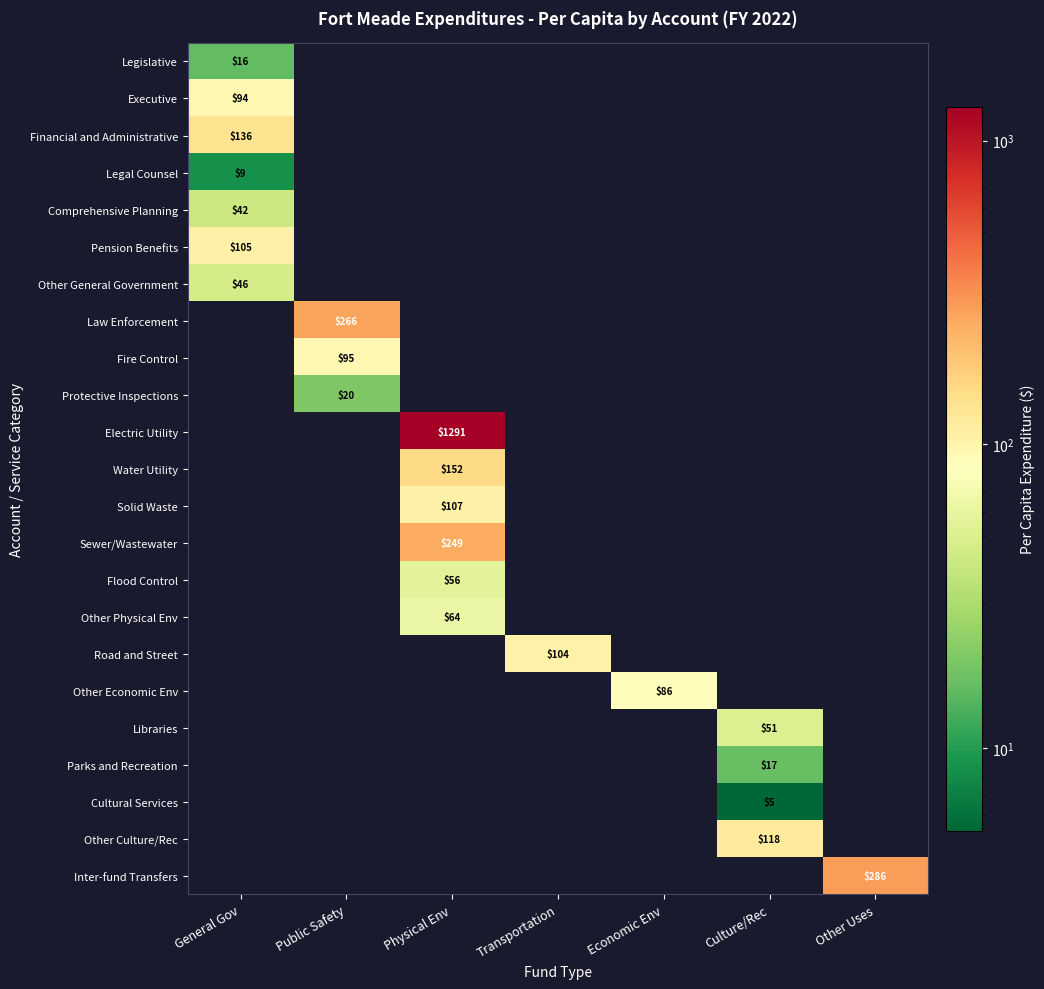

True or false: Legal Counsel has a value of 12 at General Gov.

False